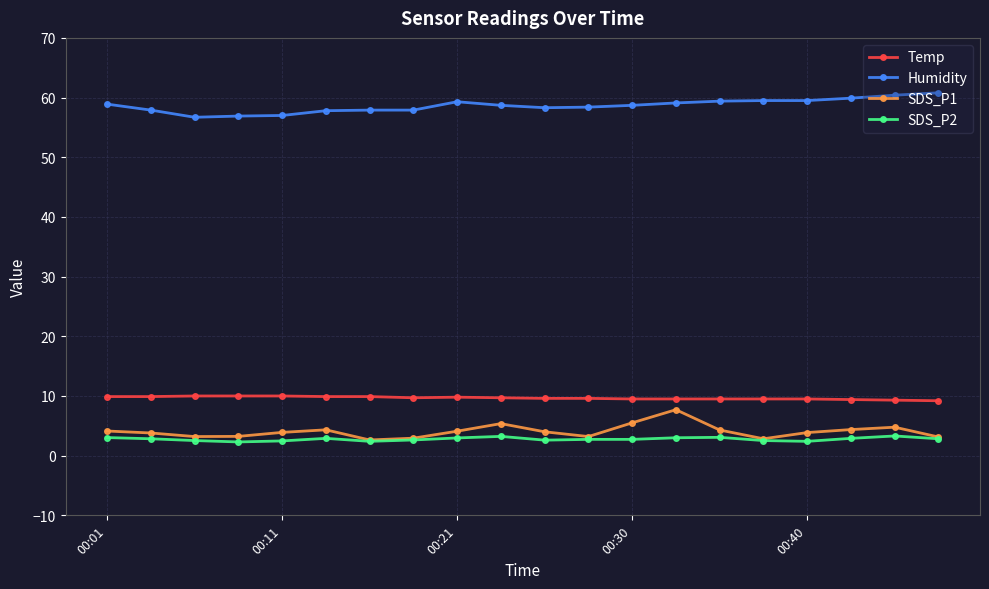

True or false: SDS_P2 has more than 2 points higher than both neighbors.

True